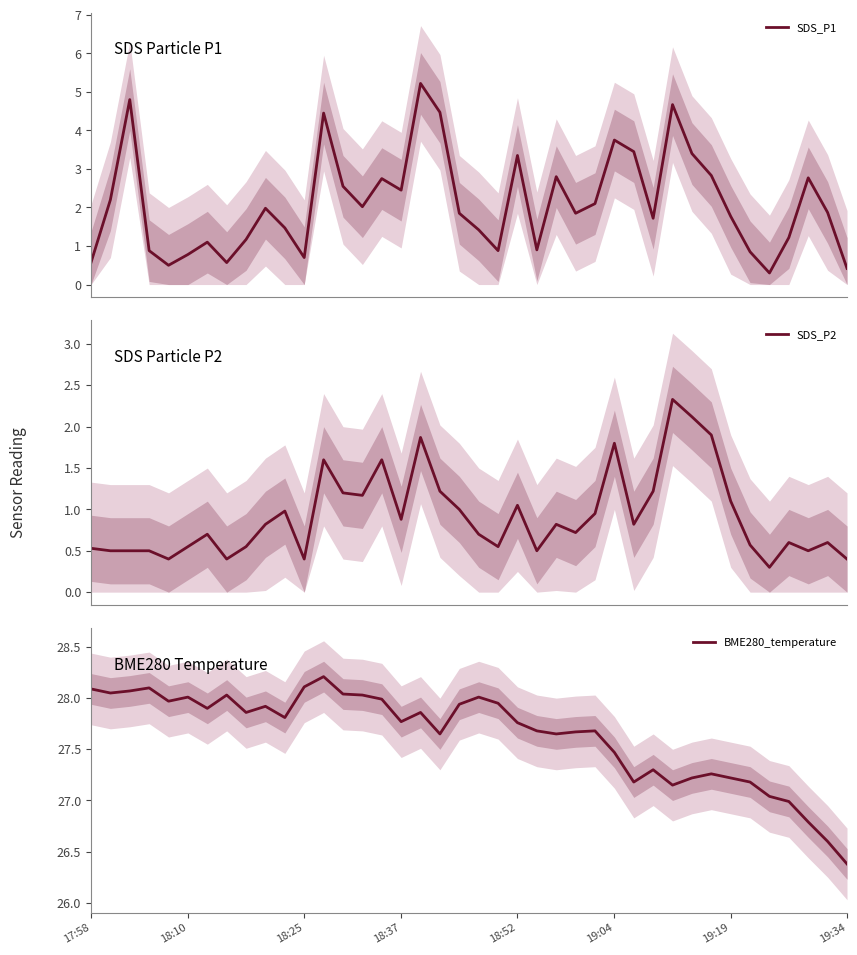

Is the value of SDS_P2 at 18 greater than the value of SDS_P1 at 14?

No